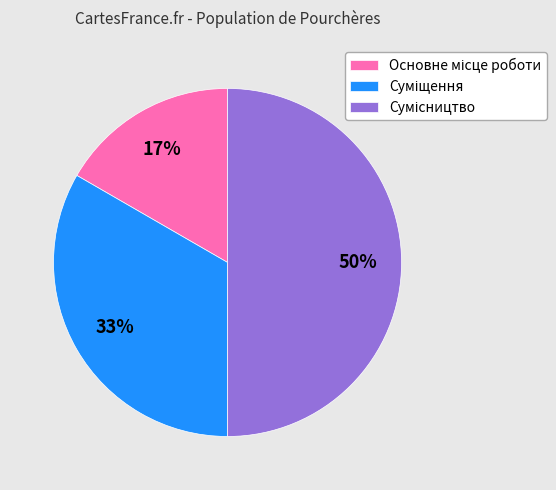

Is it true that Суміщення is 33% of the pie?

True